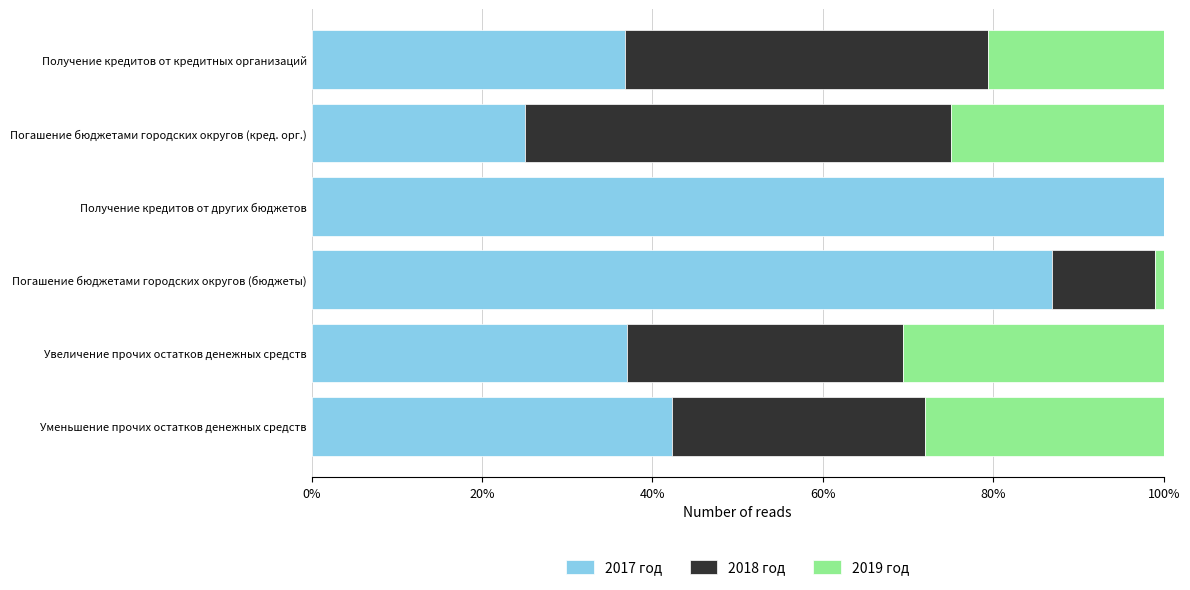

What is the total value across all series at Уменьшение прочих остатков денежных средств?

100.0